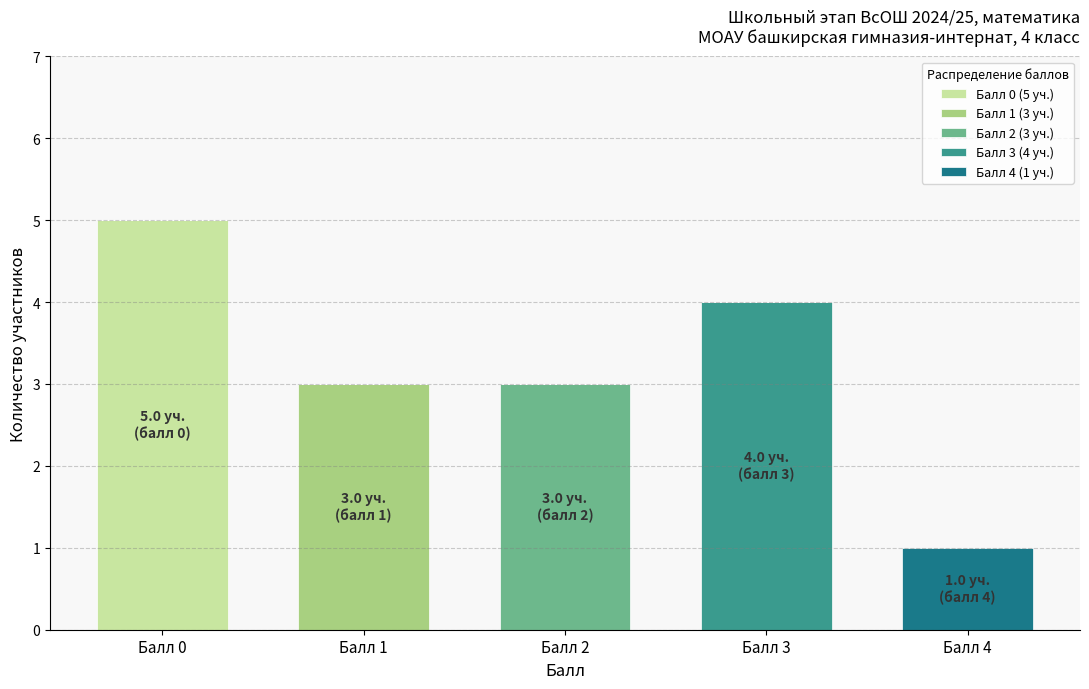

What are all the series names shown in the legend?

Балл 0 (5 уч.), Балл 1 (3 уч.), Балл 2 (3 уч.), Балл 3 (4 уч.), Балл 4 (1 уч.)